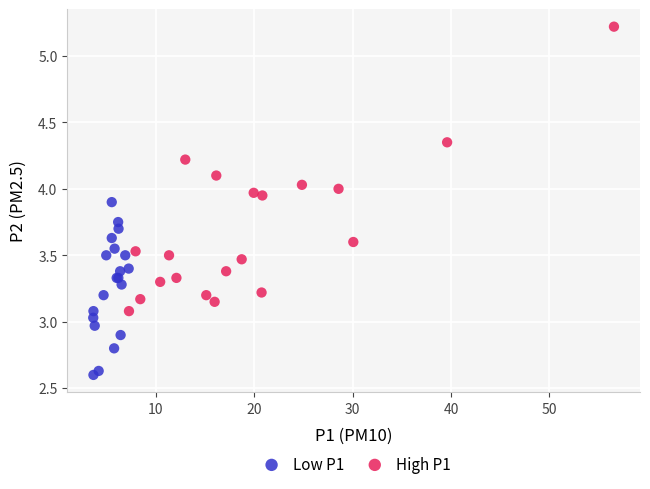

Which series reaches the minimum Y coordinate?

Low P1